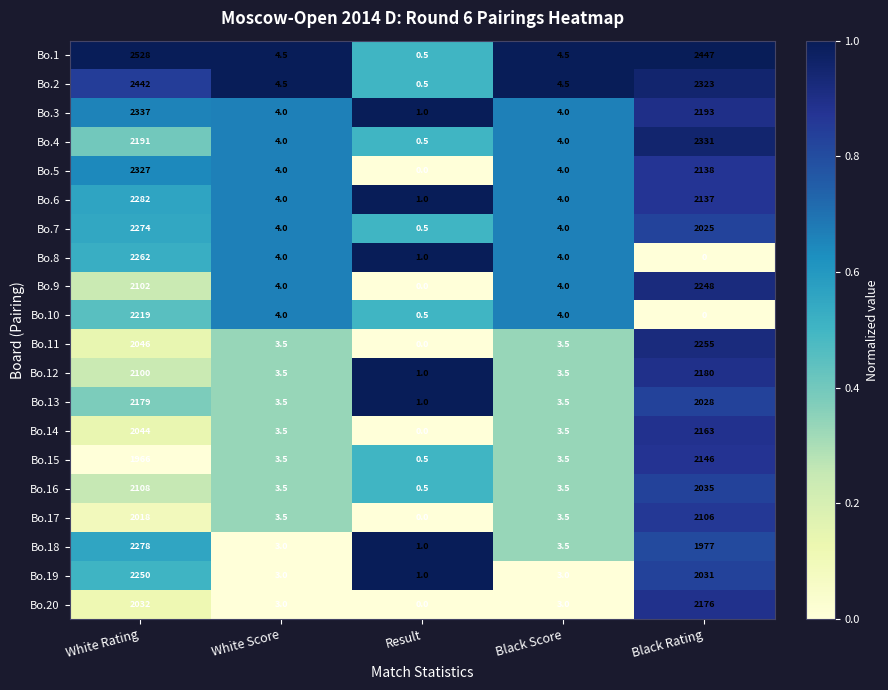

Which category has the highest value across all series?

White Rating